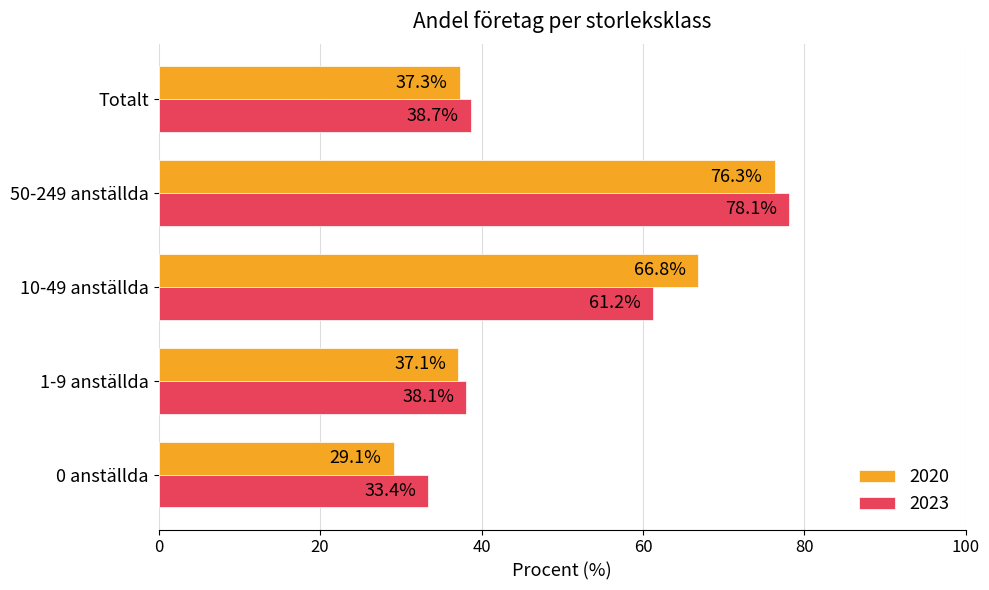

At which label does 2023 reach its minimum?

0 anställda